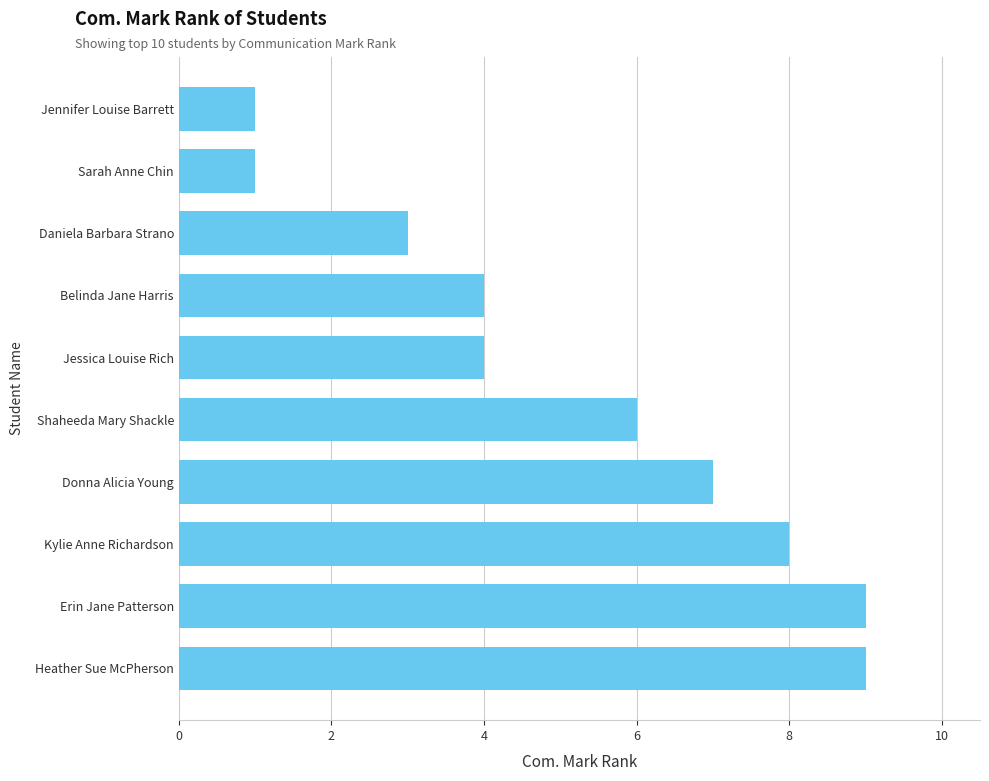

Reading bottom to top, transcribe all the data shown in this chart.

Heather Sue McPherson=9	Erin Jane Patterson=9	Kylie Anne Richardson=8	Donna Alicia Young=7	Shaheeda Mary Shackle=6	Jessica Louise Rich=4	Belinda Jane Harris=4	Daniela Barbara Strano=3	Sarah Anne Chin=1	Jennifer Louise Barrett=1